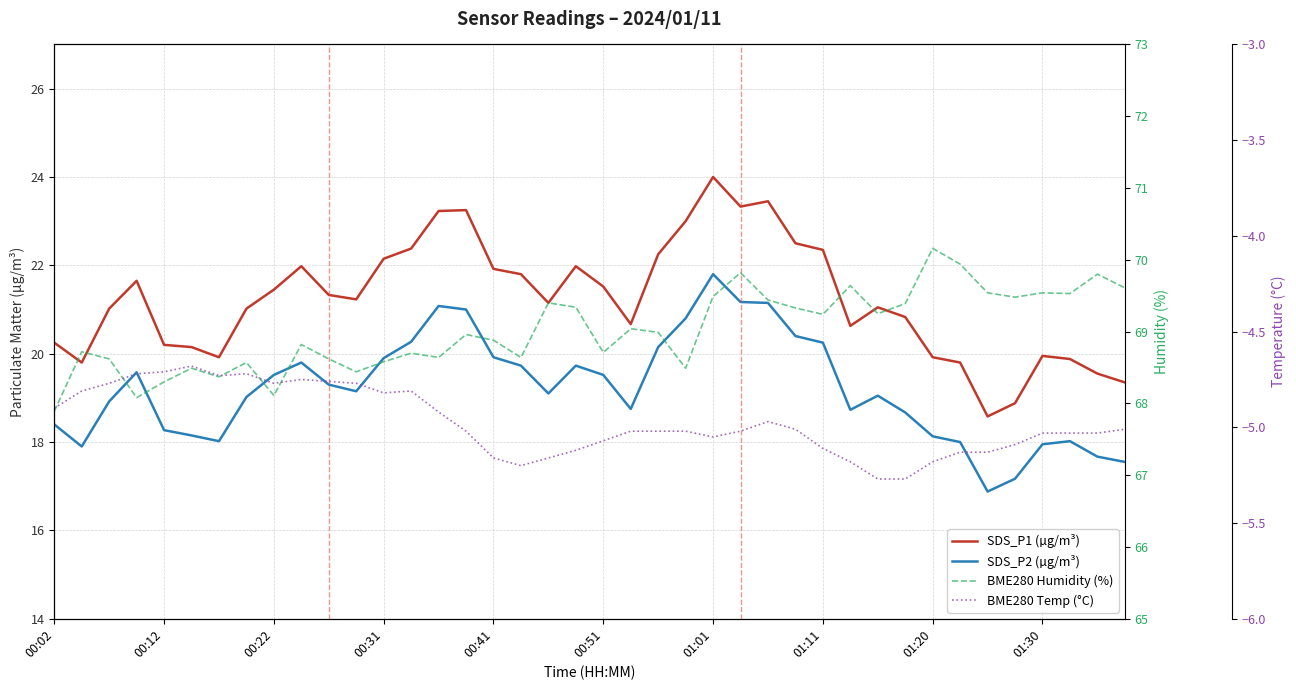

True or false: BME280 Humidity (%) and BME280 Temp (°C) intersect in this chart.

False